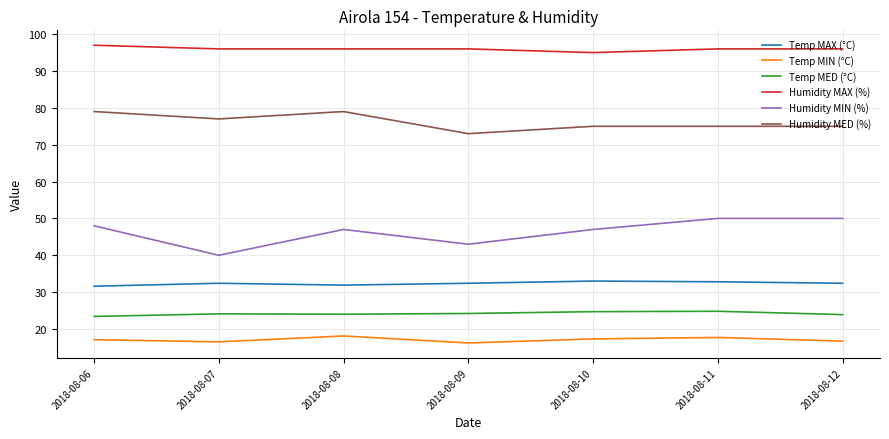

Is the value of Temp MIN (°C) at 2018-08-12 greater than the value of Humidity MAX (%) at 2018-08-10?

No